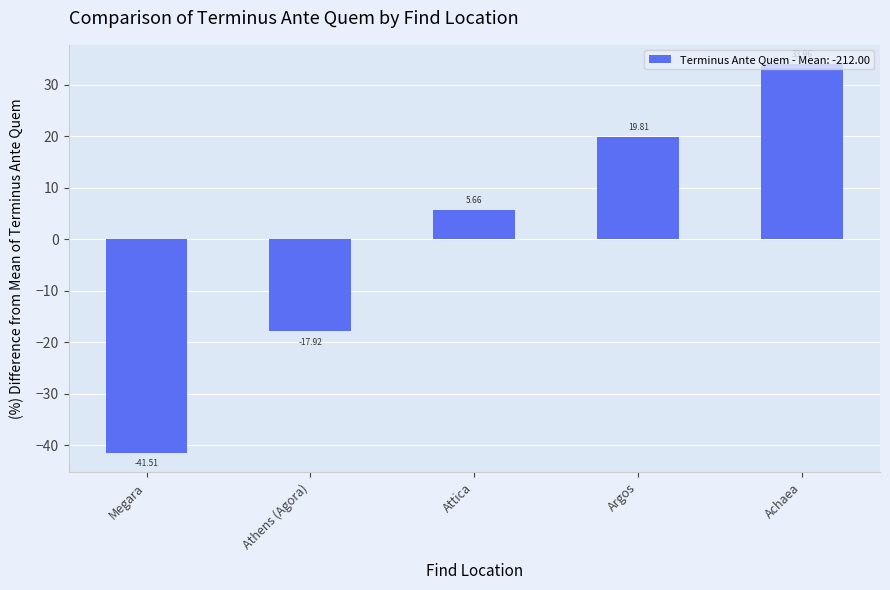

List the labels in order of value, smallest first.

Megara, Athens (Agora), Attica, Argos, Achaea